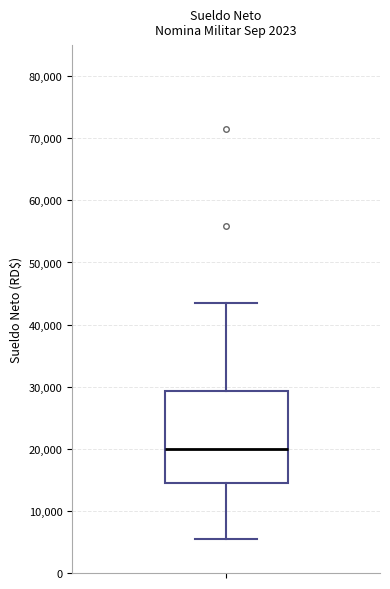

Transcribe this box plot: give where the median line is, the range the box spans, and where the two whiskers end, as read against the y-axis. The values are not printed on the chart, so give them approximately, as read against the axis.

median 20000, box 15000 to 29000, whiskers 5000 to 43000